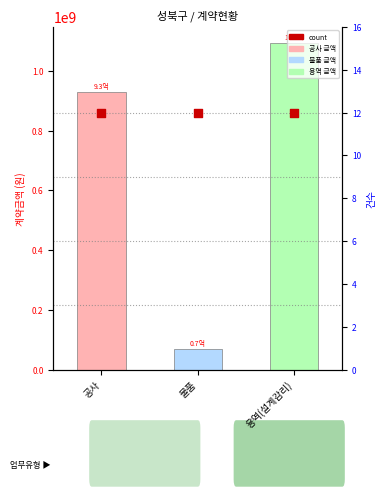

Which series reaches the minimum Y coordinate?

count